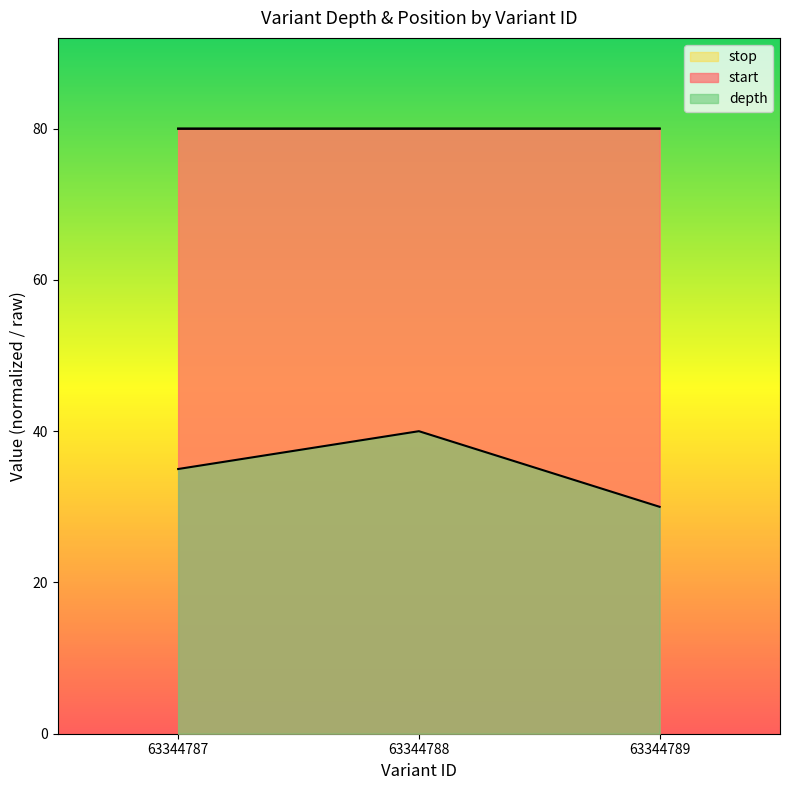

What is the approximate value of depth at 63344787?

35.0